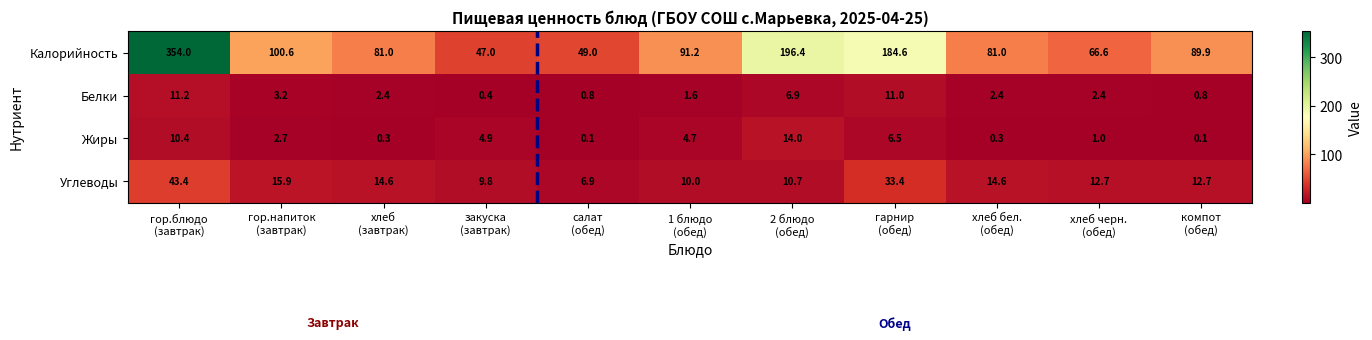

Which series has the largest total across all categories?

Калорийность